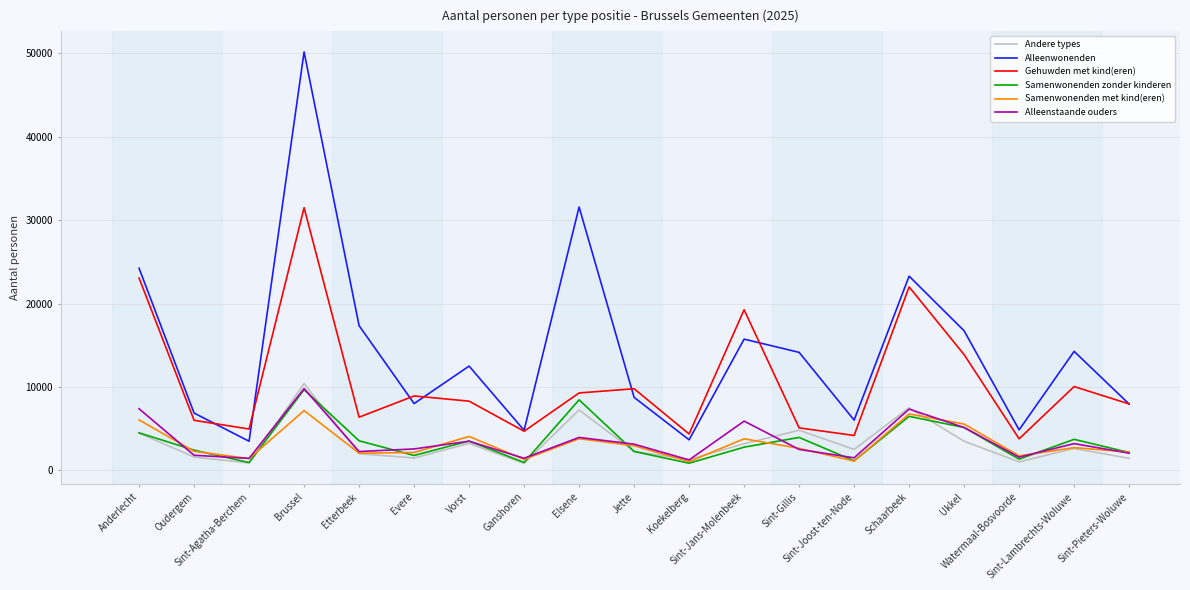

Which series has the largest total across all categories?

Alleenwonenden